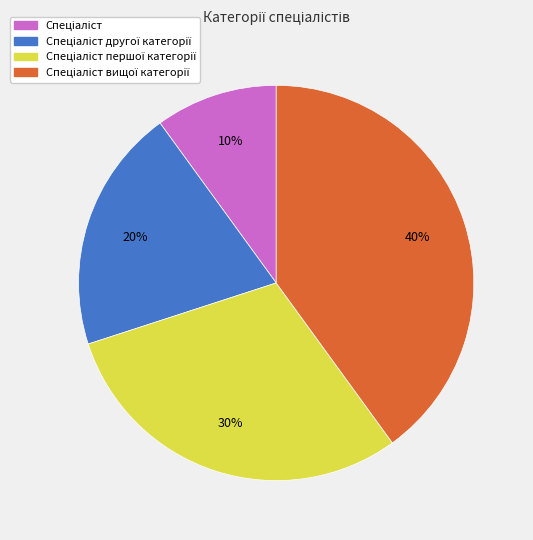

To the nearest percent, what is the difference between the largest and smallest slice percentages?

30%